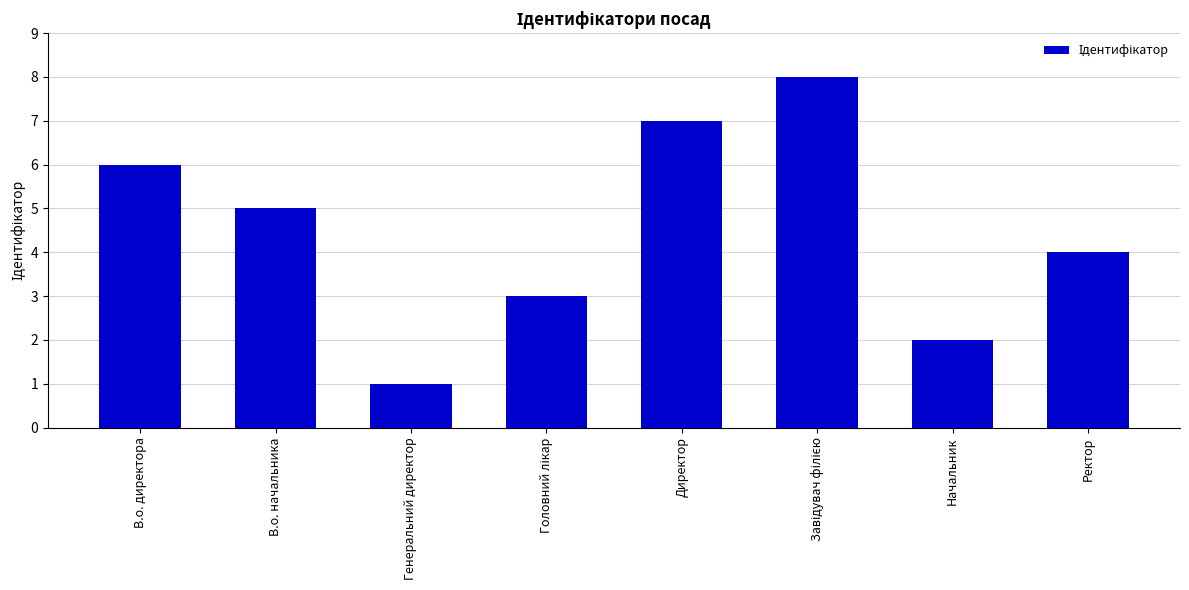

Which has a higher value, В.о. начальника or Генеральний директор?

В.о. начальника